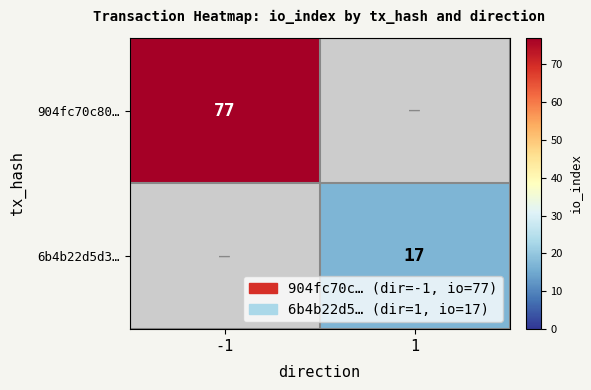

True or false: 6b4b22d5d3… has a value of 9.5 at 1.

False